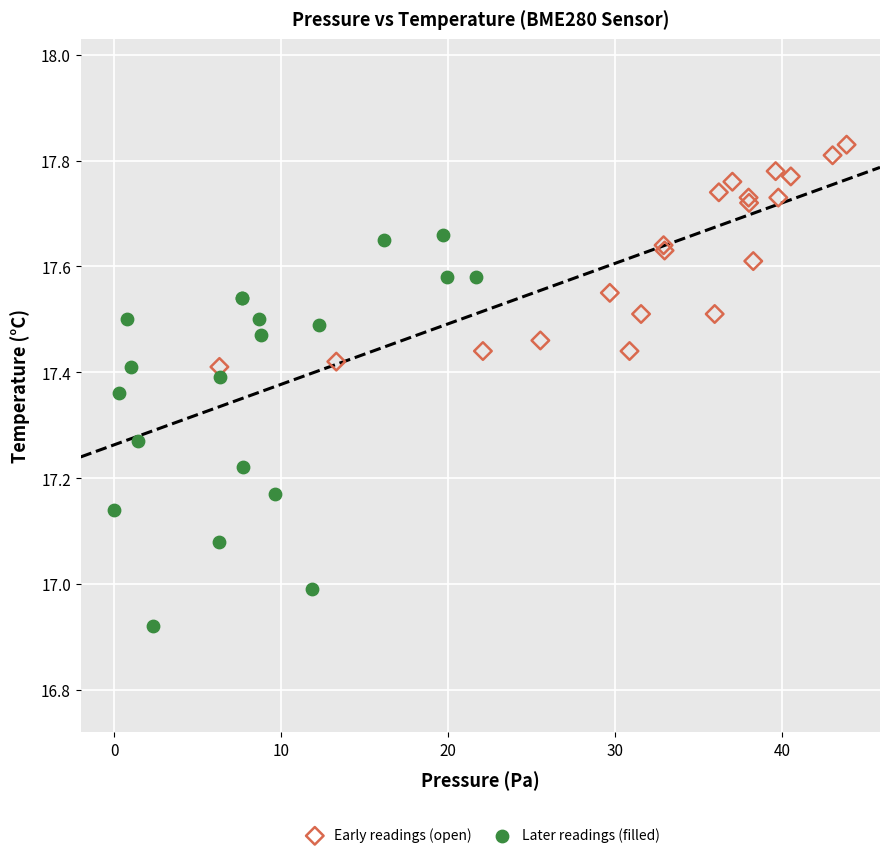

Which series has the largest Y range (max minus min)?

Later readings (filled)